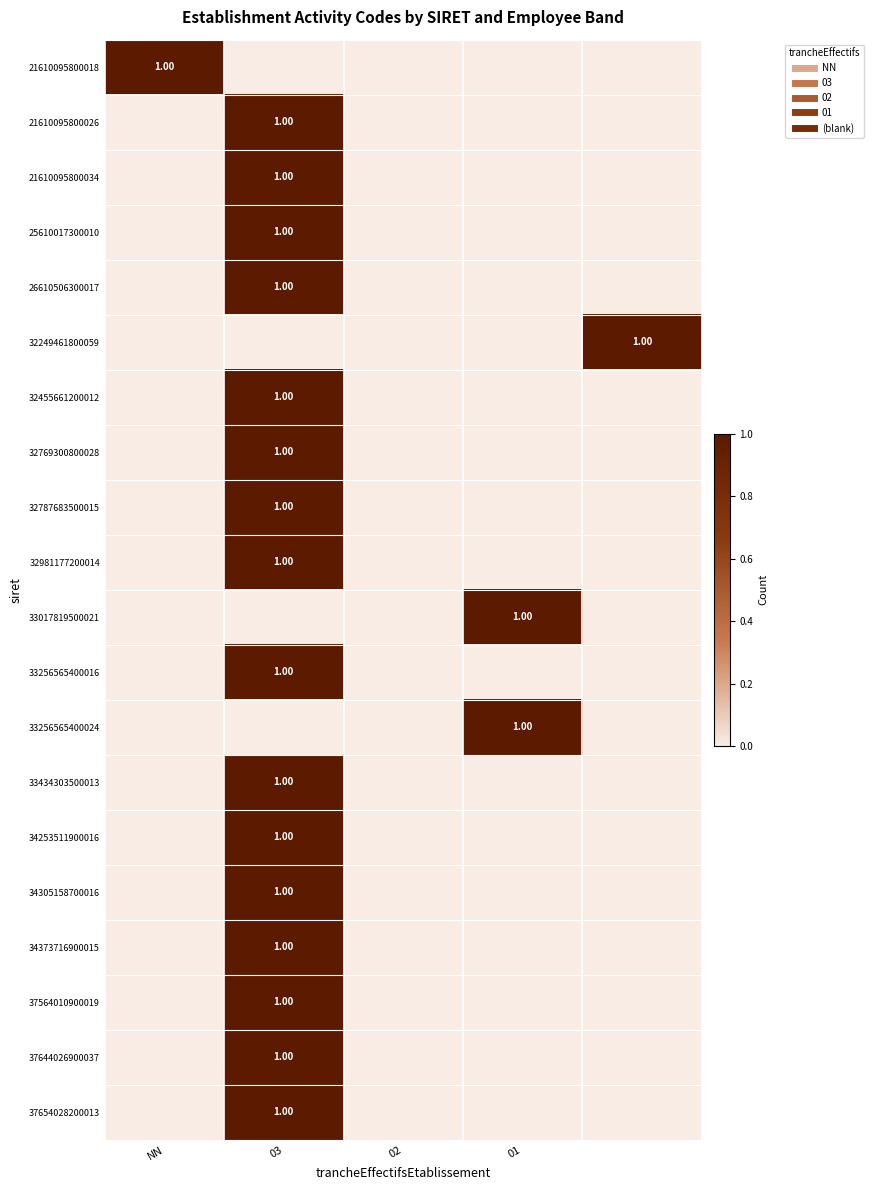

The value of 32769300800028 at 02 is 0. True or false?

True